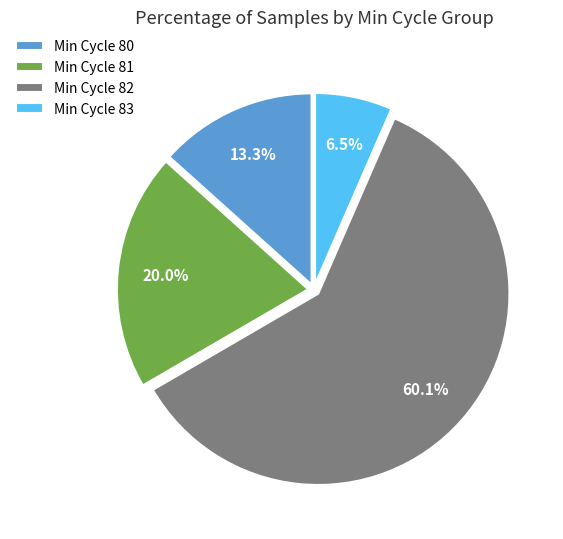

Which has a higher value, Min Cycle 81 or Min Cycle 82?

Min Cycle 82